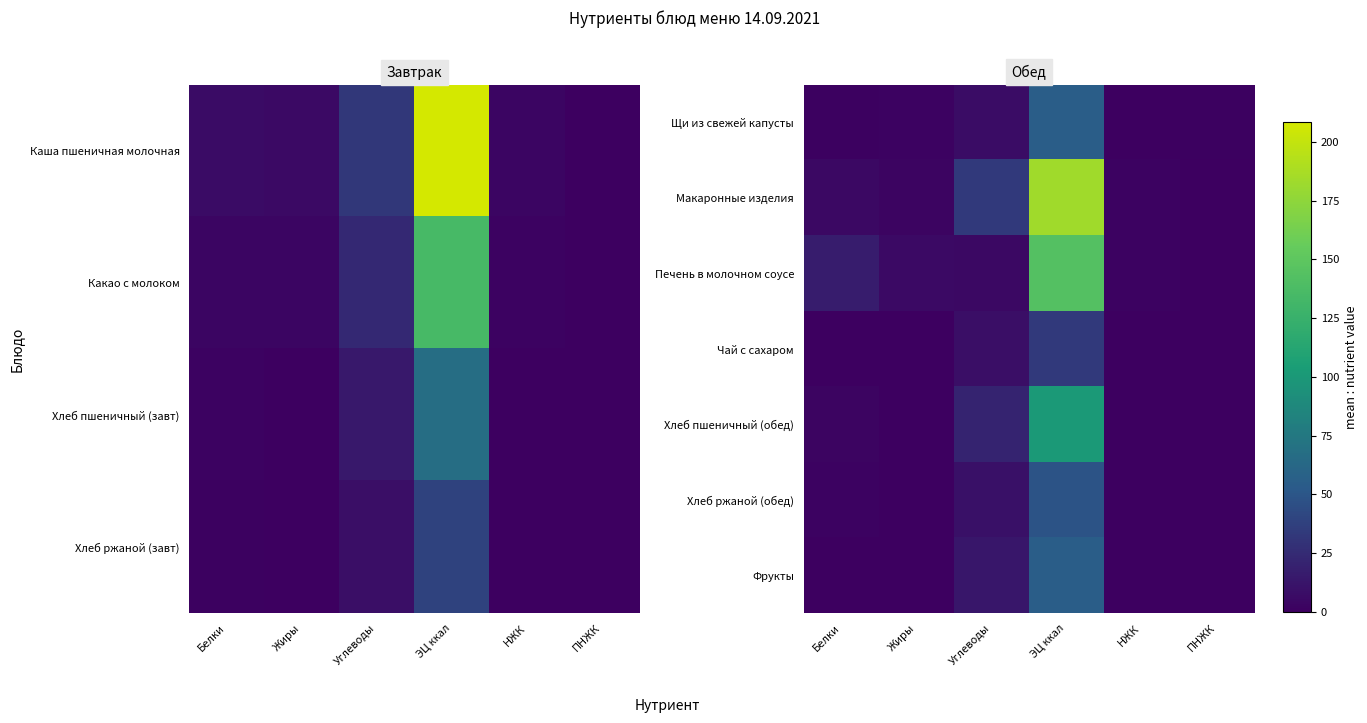

What is the difference between the maximum and minimum values in the Печень в молочном соусе series?

143.5